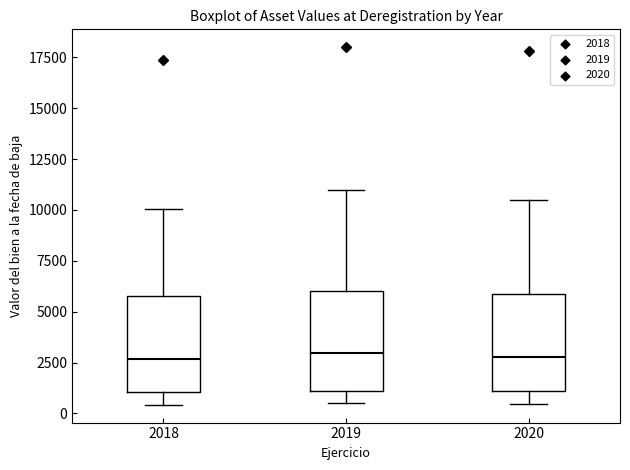

Where does the median line of the box at x = 2019 sit on the y-axis? The values are not printed on the chart, so give them approximately, as read against the axis.

3000